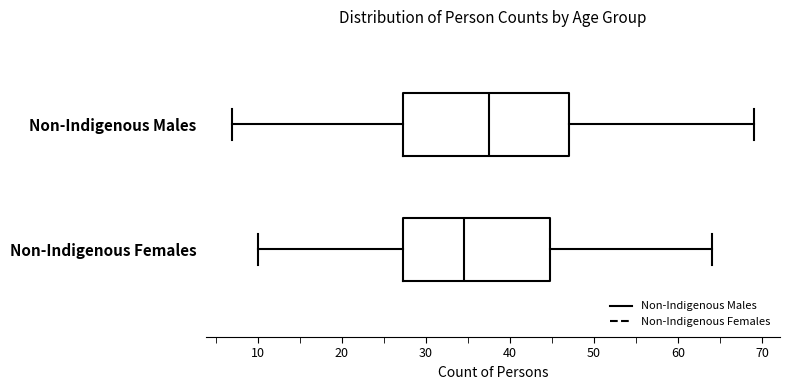

Where does the median line of the box for Non-Indigenous Males sit on the x-axis? The values are not printed on the chart, so give them approximately, as read against the axis.

38